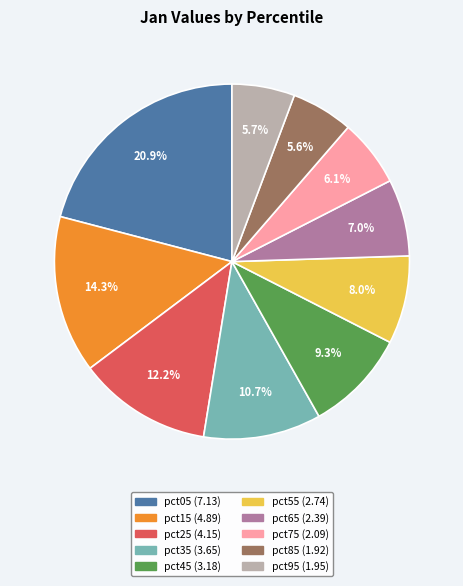

What is the total percentage of pct25 and pct45?

21.5%